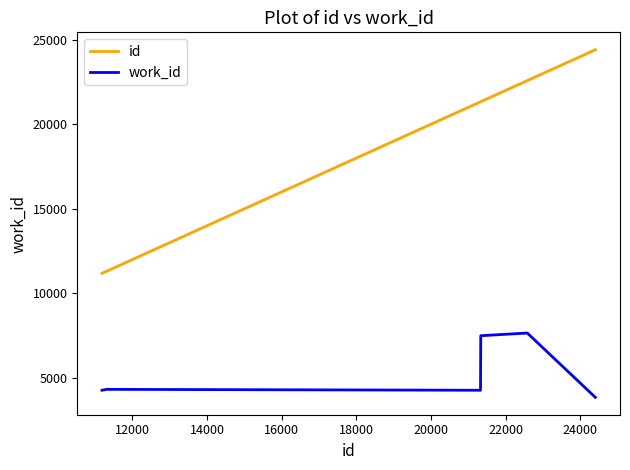

Which series has the largest range (max minus min)?

id